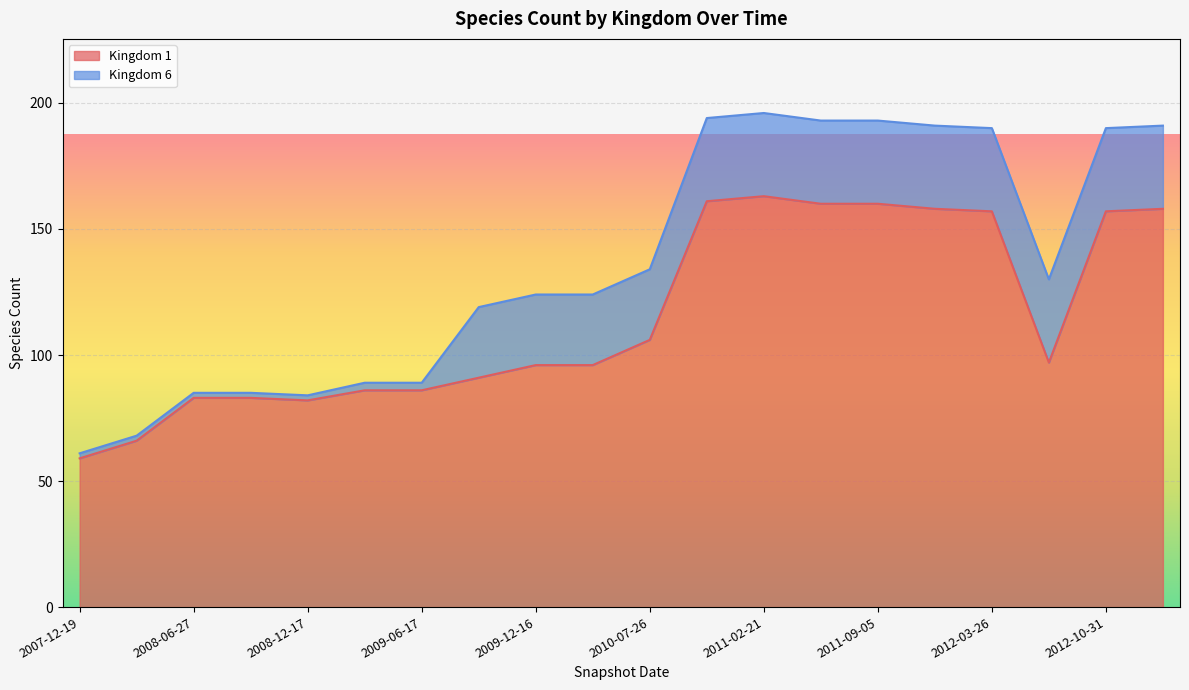

What position from the right is 2012-03-26?

4